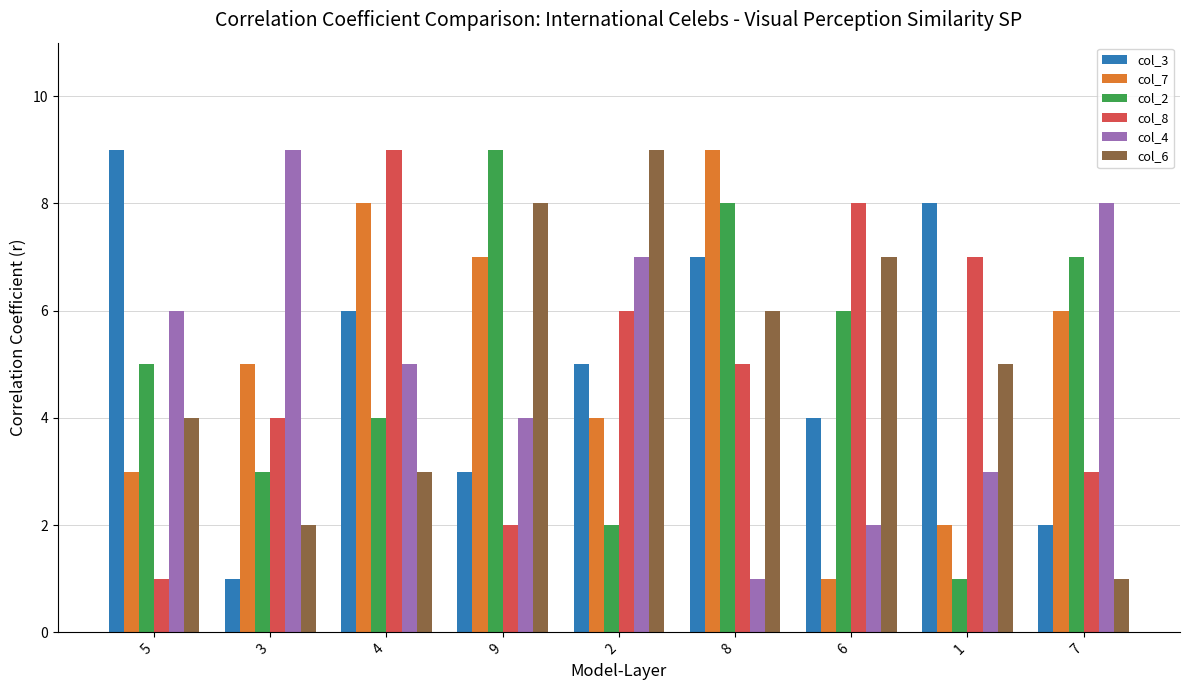

How many groups of bars are there?

9